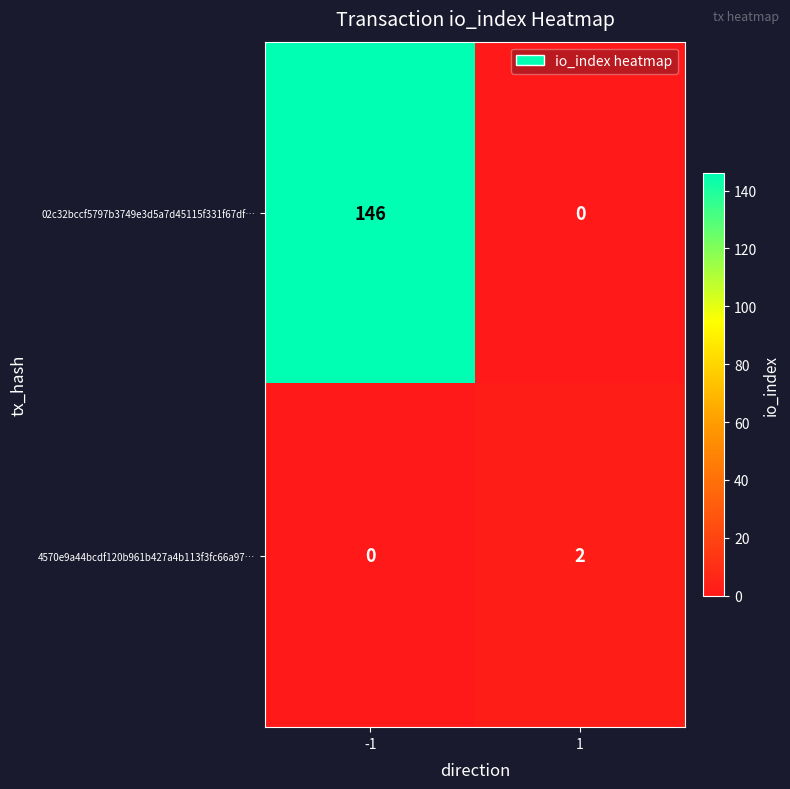

At how many categories does at least one series exceed 144?

1